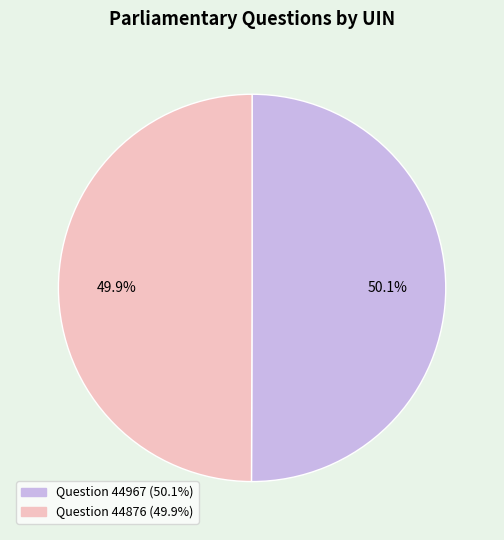

How many segments does this pie chart have?

2